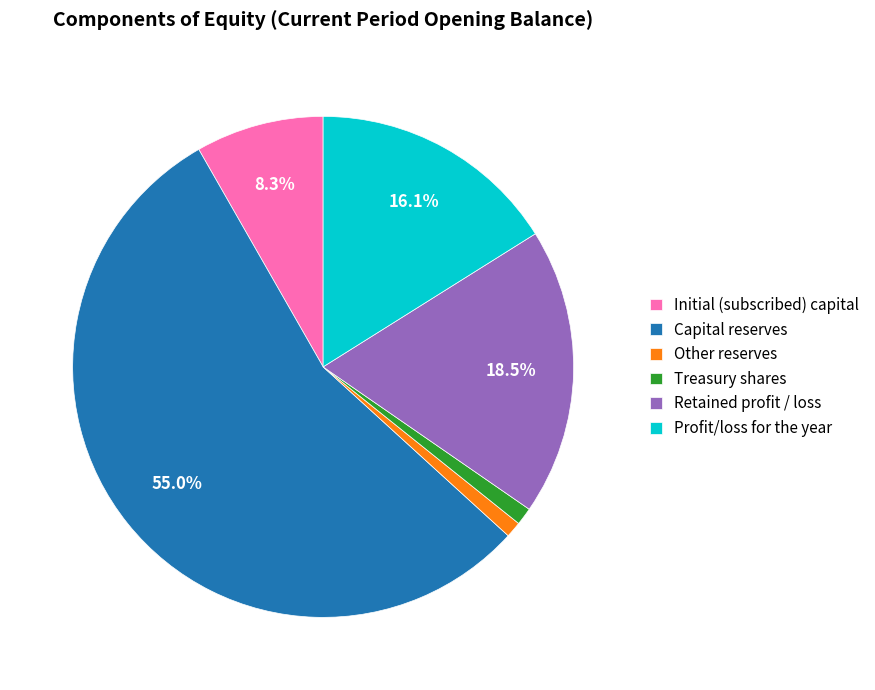

Is there a majority slice in this chart?

Yes